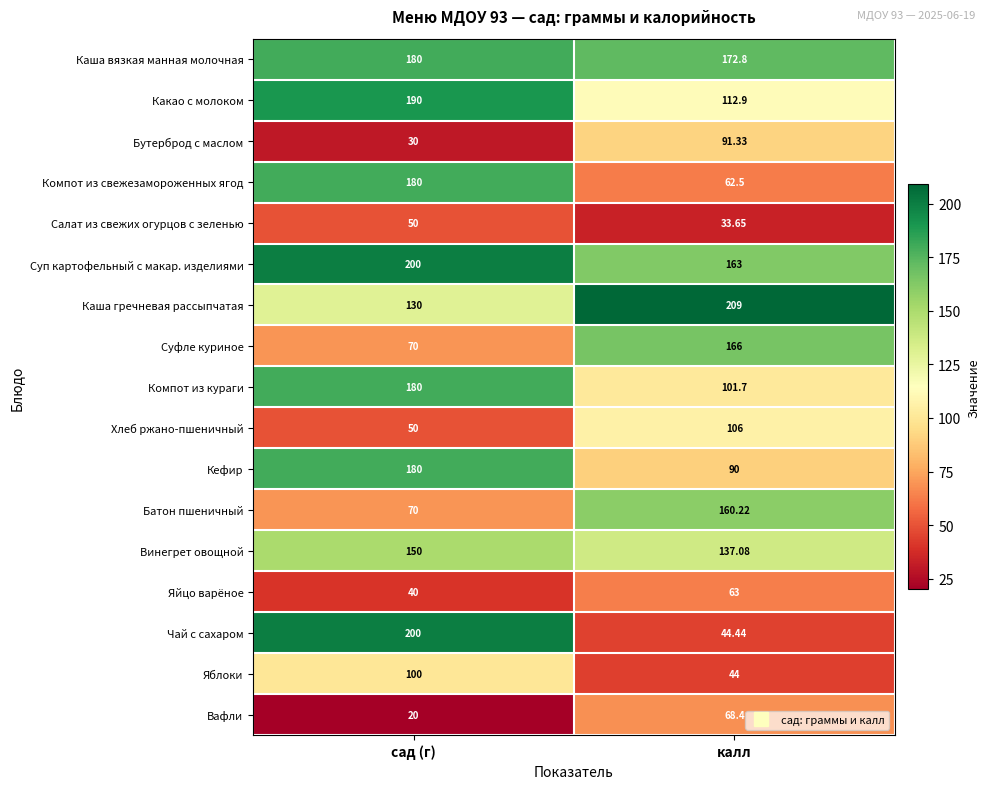

What is the maximum value shown in the chart?

209.0